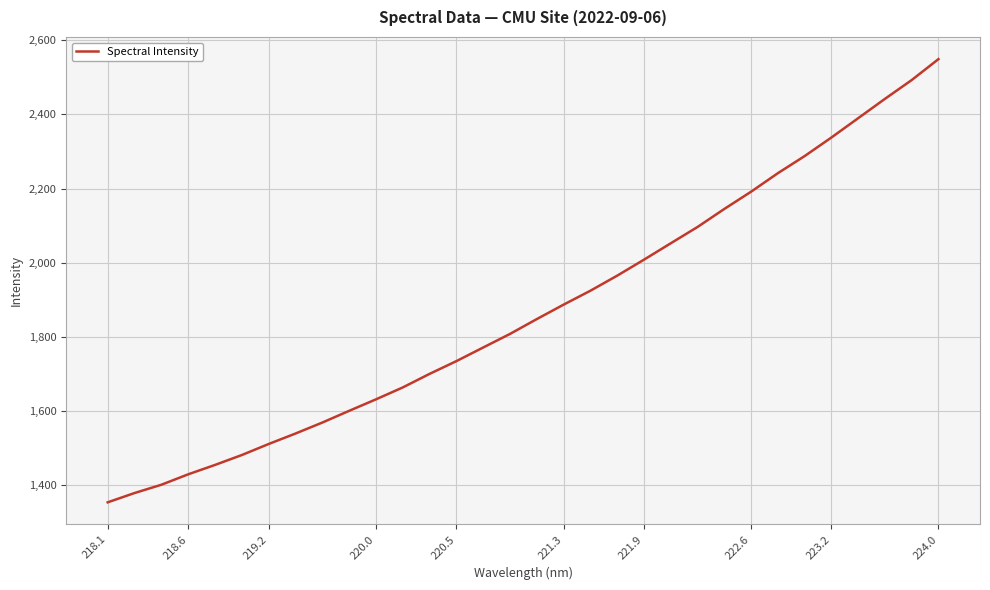

What is the difference between the maximum and minimum values?

1196.3